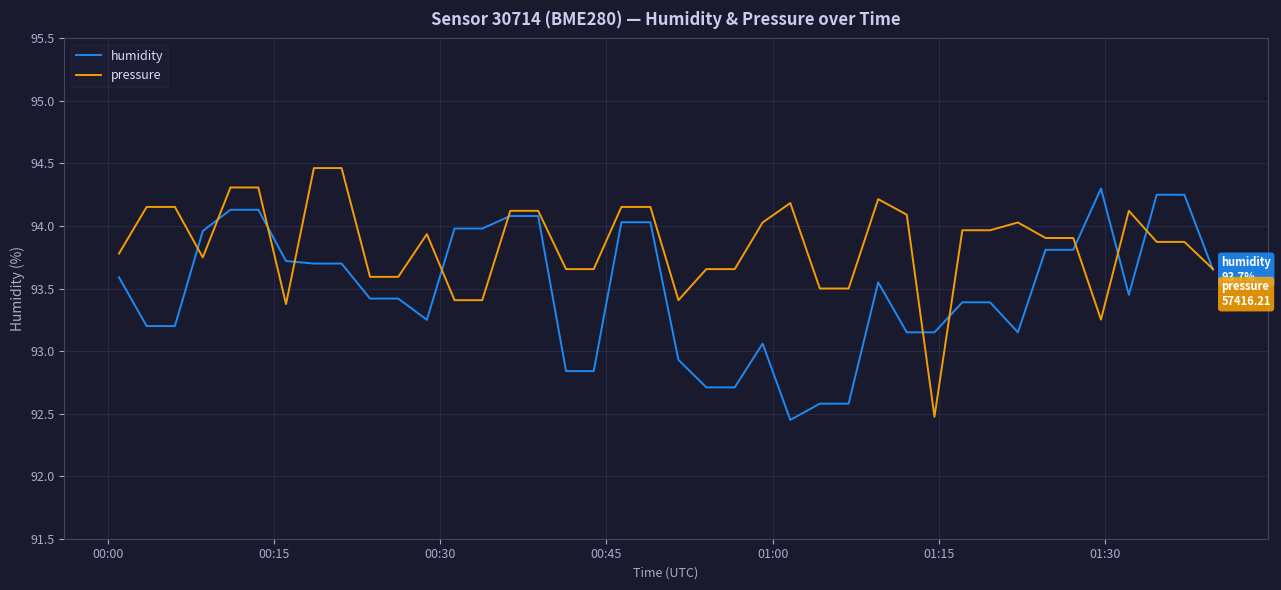

Rank the series by their average value, from lowest to highest.

humidity, pressure